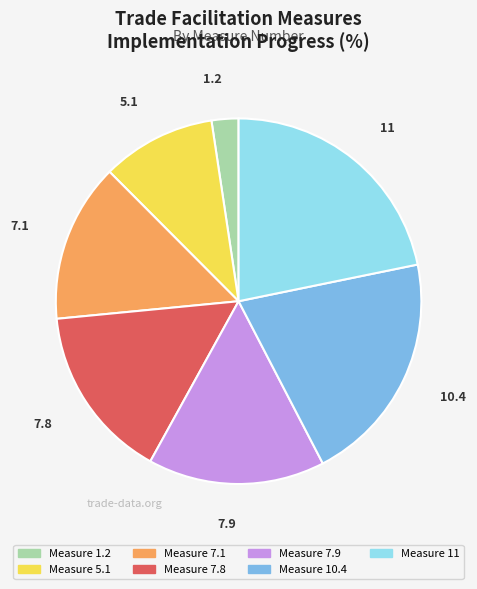

Between 11 and 7.9, which is larger?

11